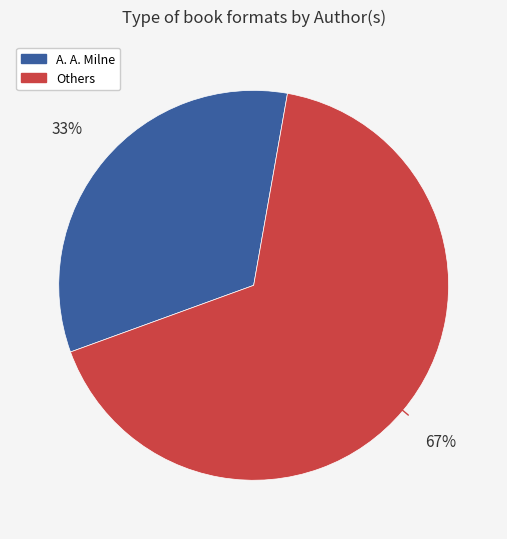

Is there any slice that represents more than half of the pie?

Yes